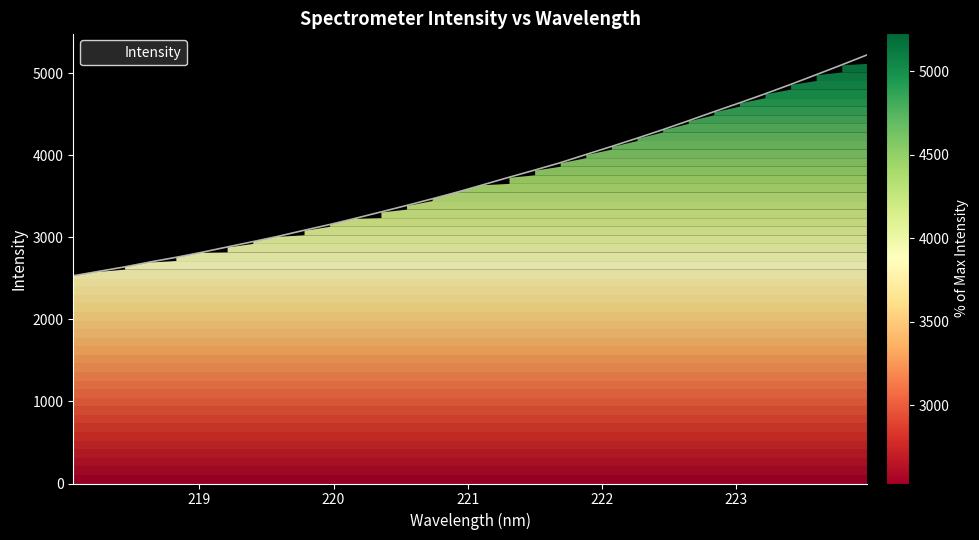

What is the minimum value shown in the chart?

2531.8